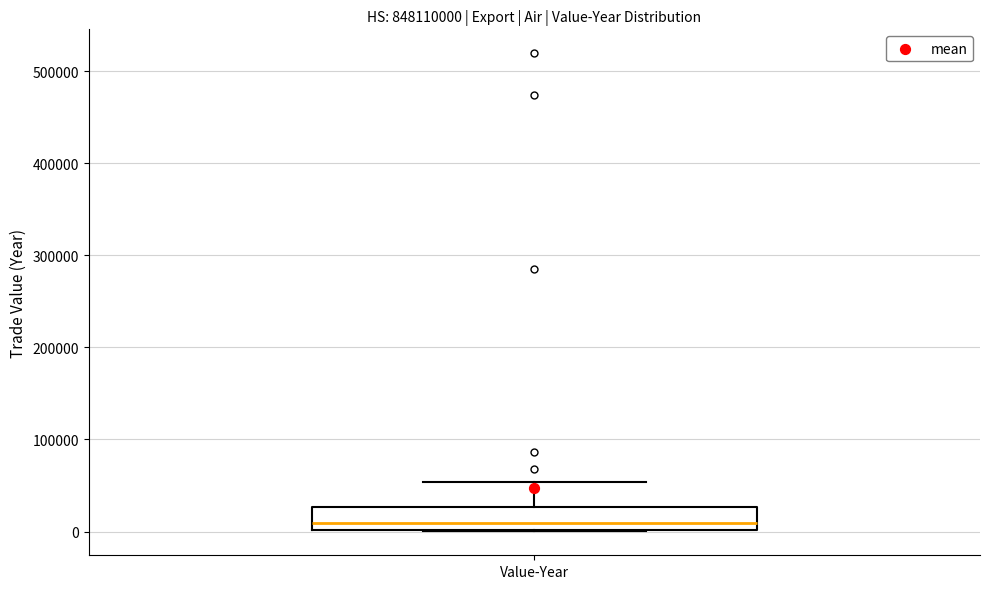

Where does the upper whisker of the box for Value-Year end on the y-axis? The values are not printed on the chart, so give them approximately, as read against the axis.

50000